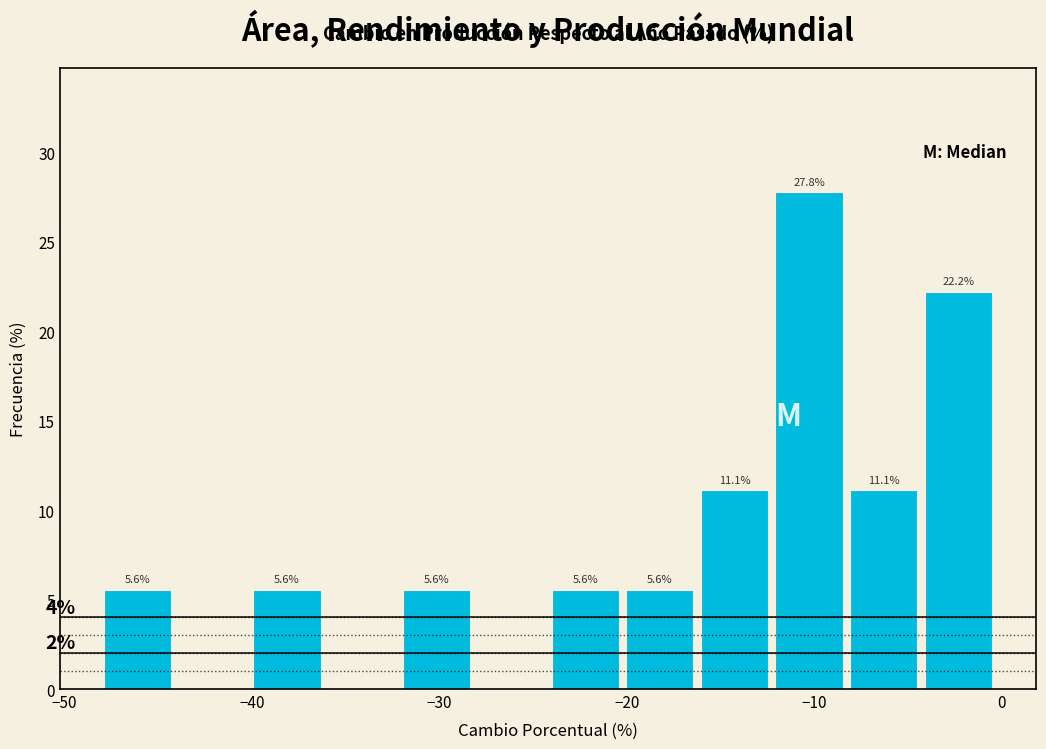

Read against the x-axis, roughly where is the centre of the tallest bar?

-10